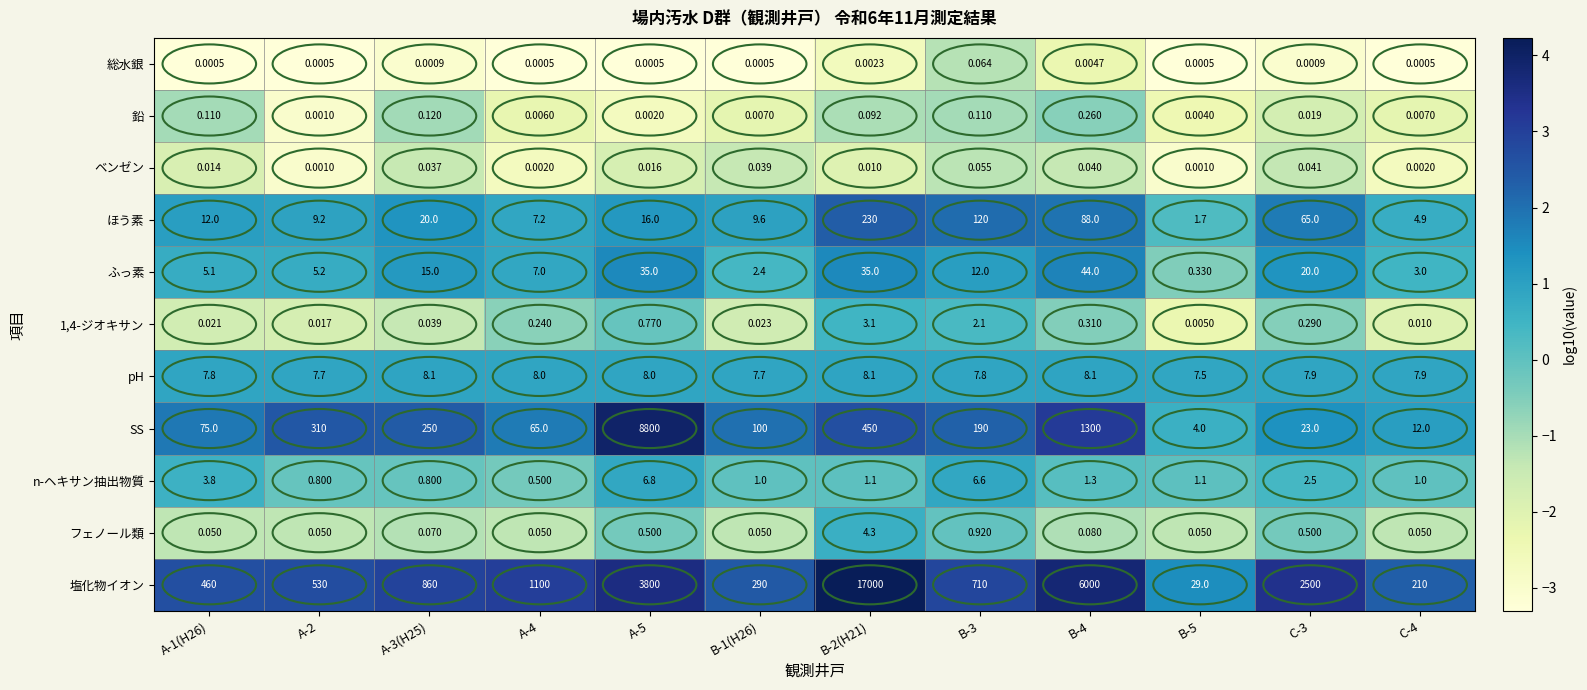

Is the value of 1,4-ジオキサン at A-1(H26) greater than the value of 塩化物イオン at C-3?

No